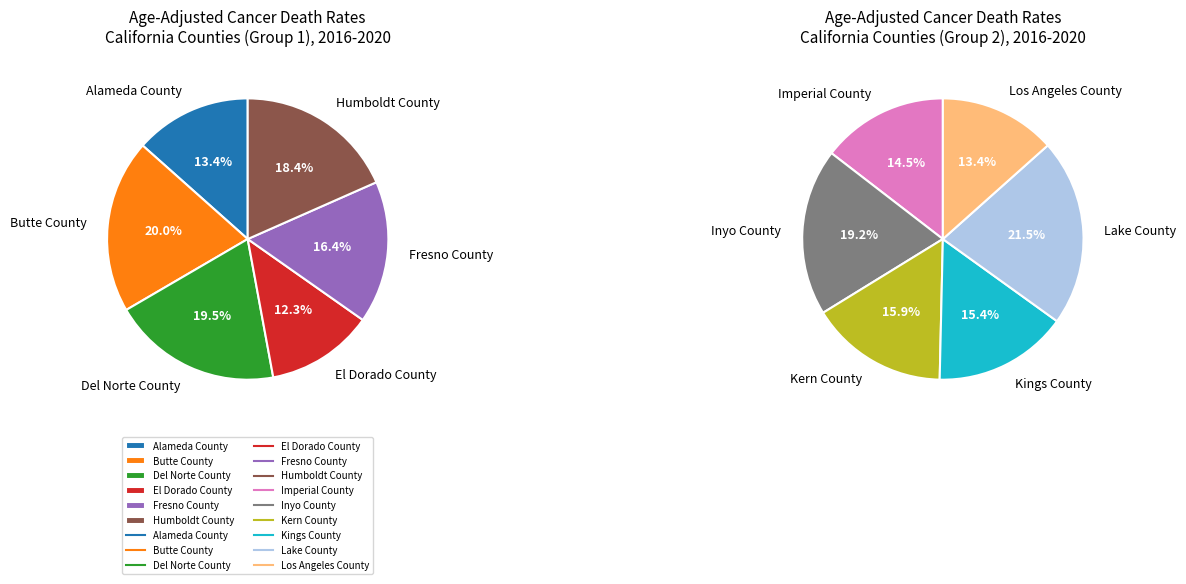

How many segments does this pie chart have?

12